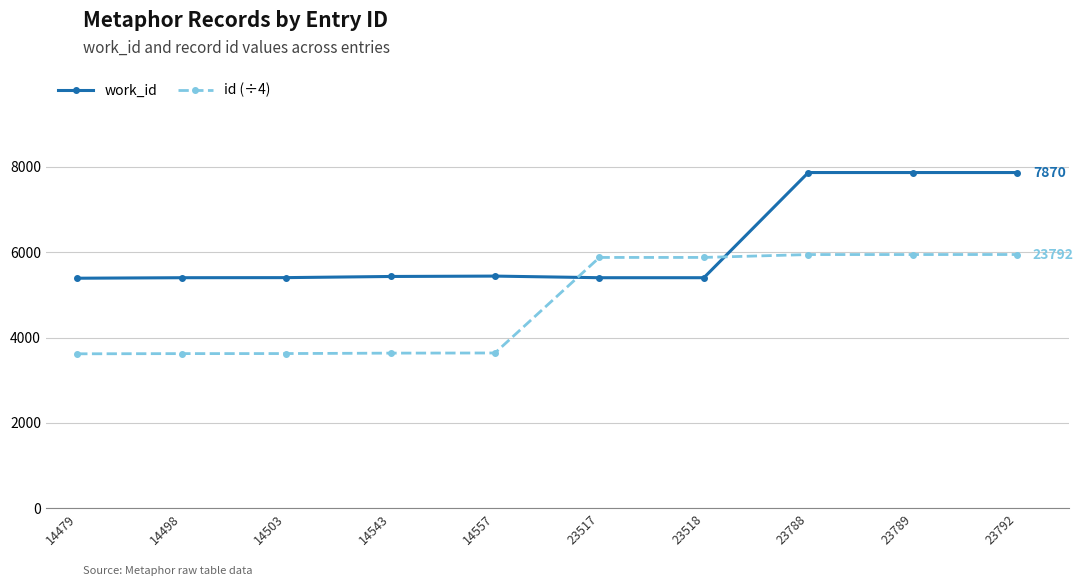

Which series ends up on top after the final intersection of work_id and id (÷4)?

work_id